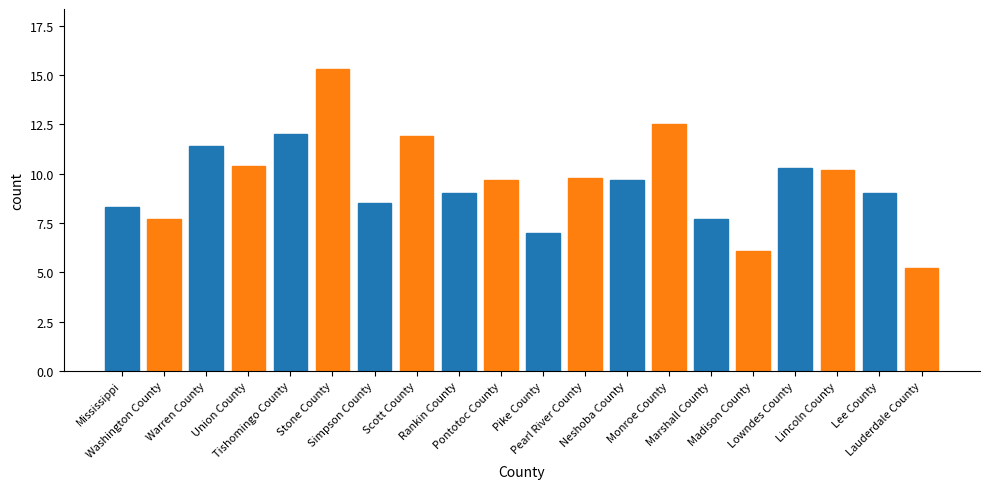

What is the difference between the second highest and second lowest values?

6.4